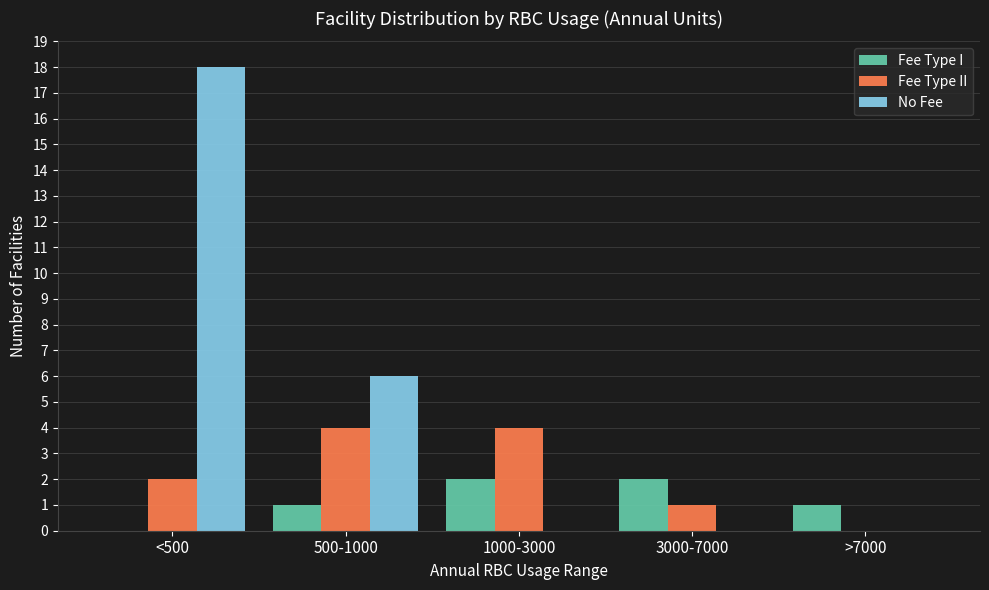

True or false: Fee Type II has a value of 2 at <500.

True